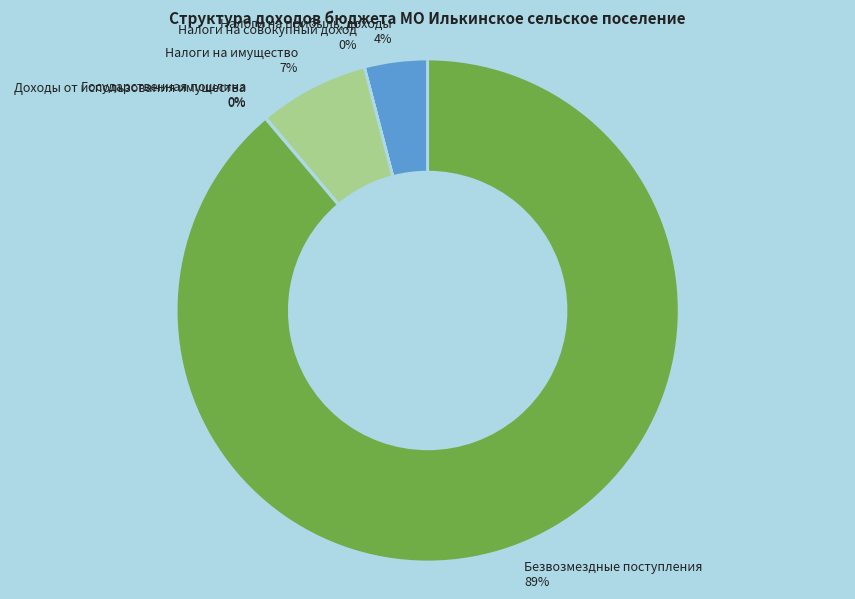

The Безвозмездные поступления slice represents 89% of the pie. True or false?

True